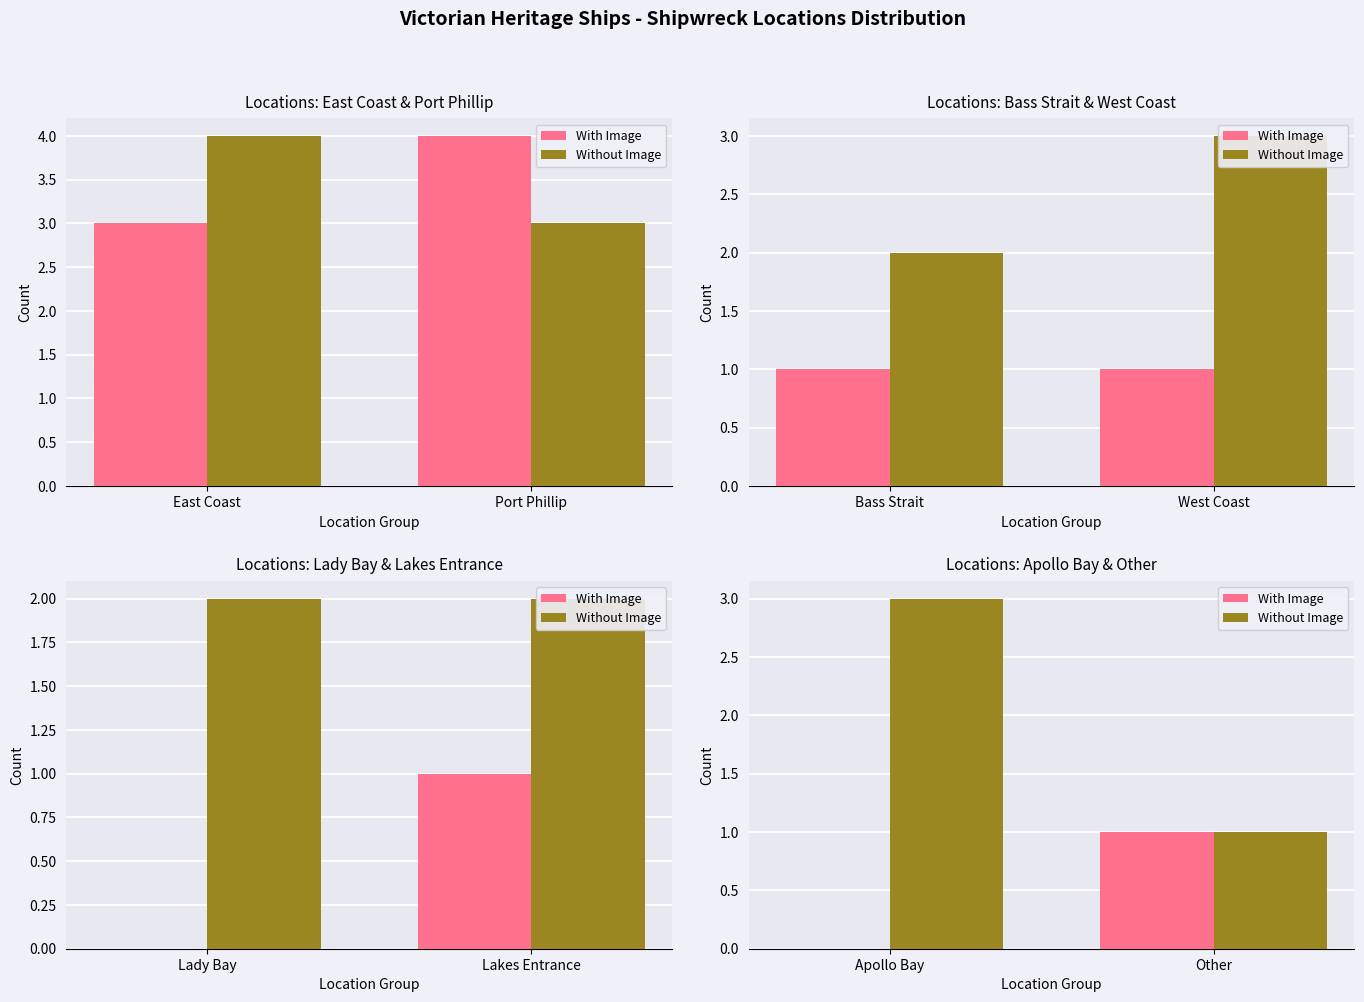

What position from the left is Apollo Bay?

1